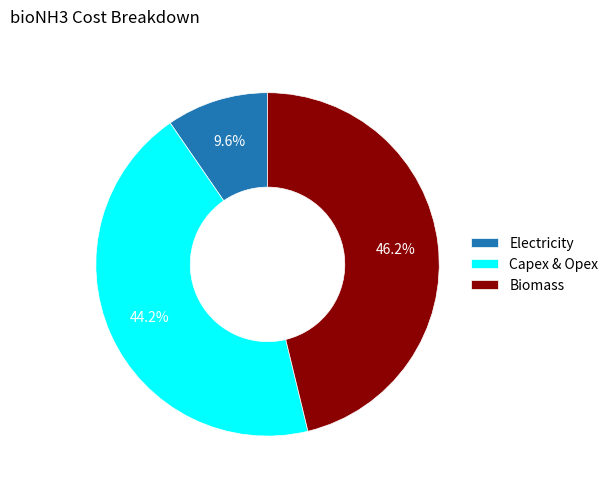

Which slice is the smallest?

Electricity